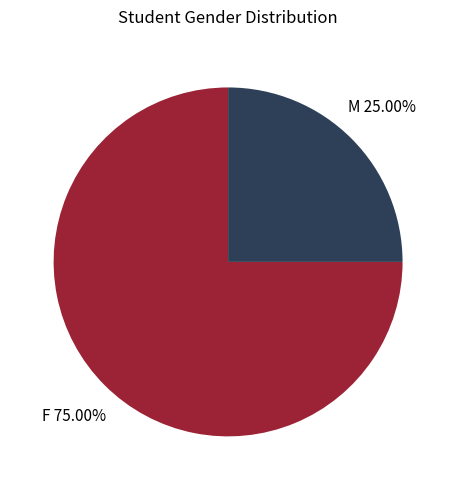

Does any single category account for the majority?

Yes